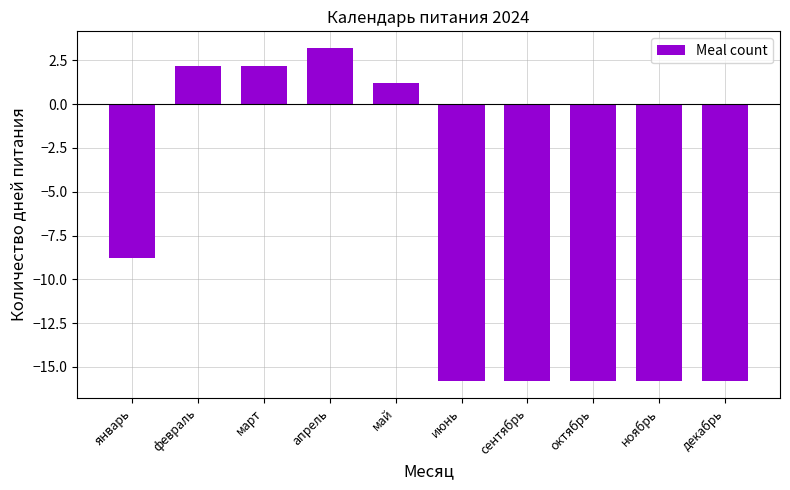

Does the chart contain any negative values?

Yes